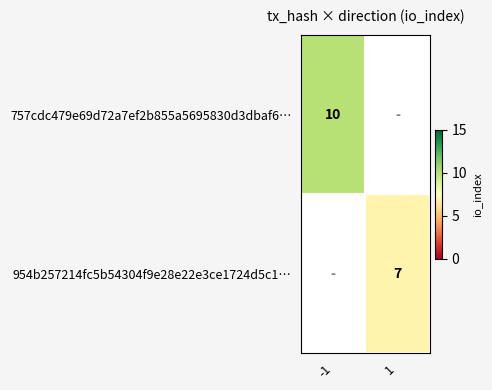

True or false: 757cdc479e69d72a7ef2b855a5695830d3dbaf6… has a value of 15 at -1.

False